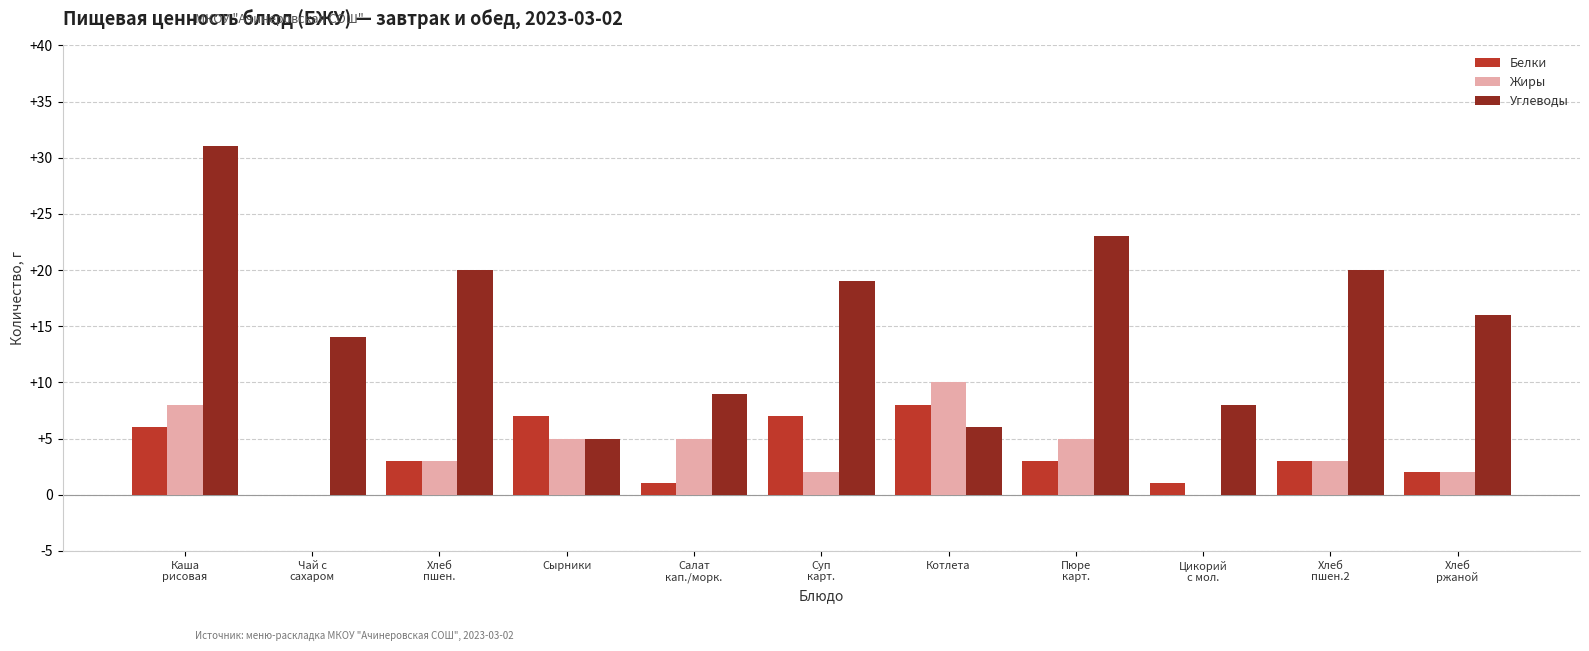

What is the sum of all Углеводы values?

171